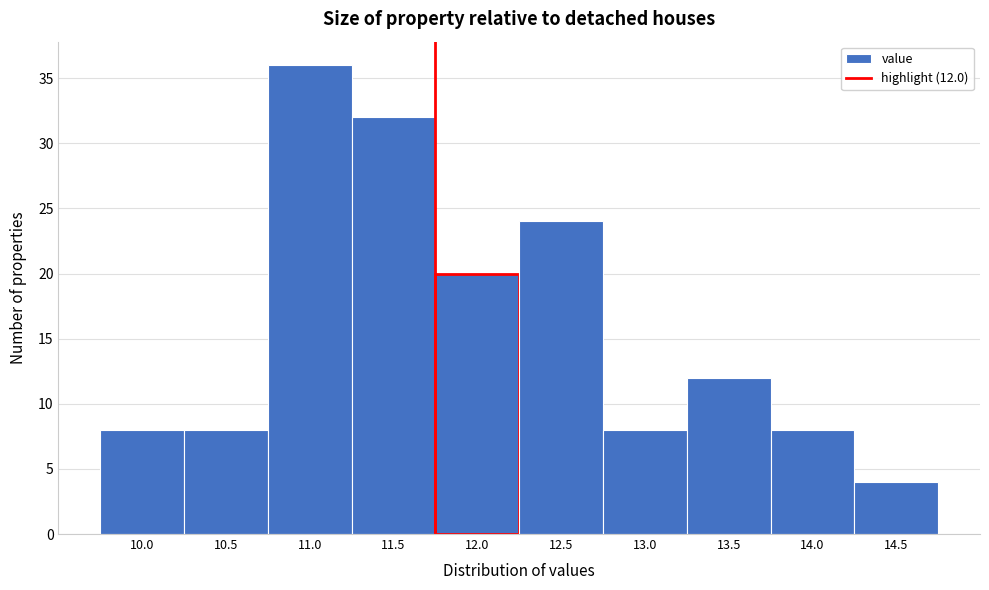

Reading left to right, extract all data points from this chart.

8	8	36	32	20	24	8	12	8	4